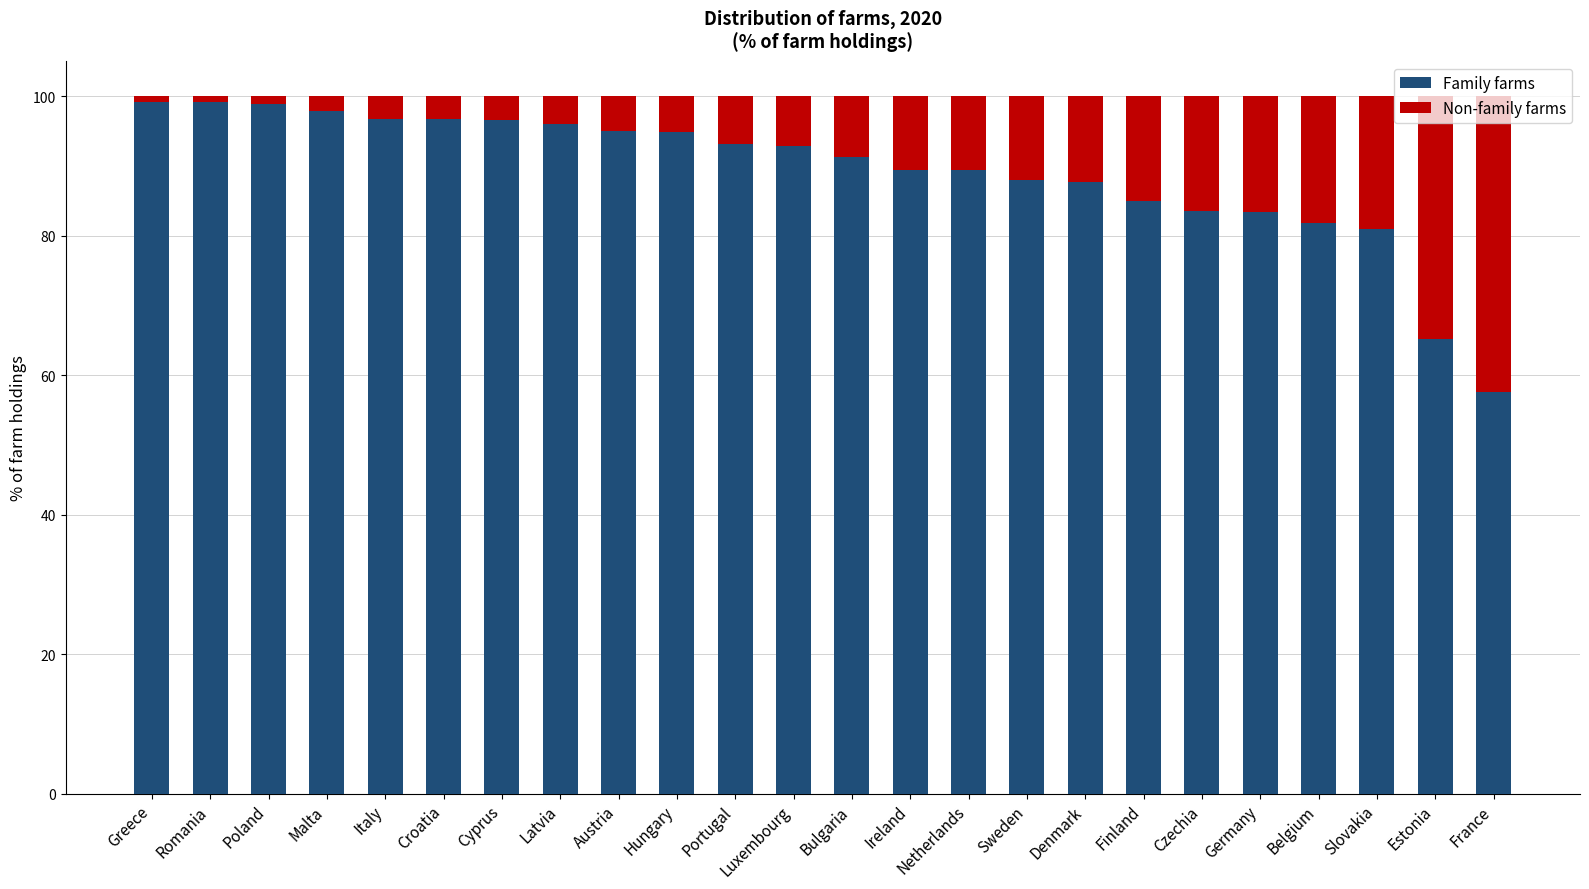

What is the minimum value for Family farms?

57.6